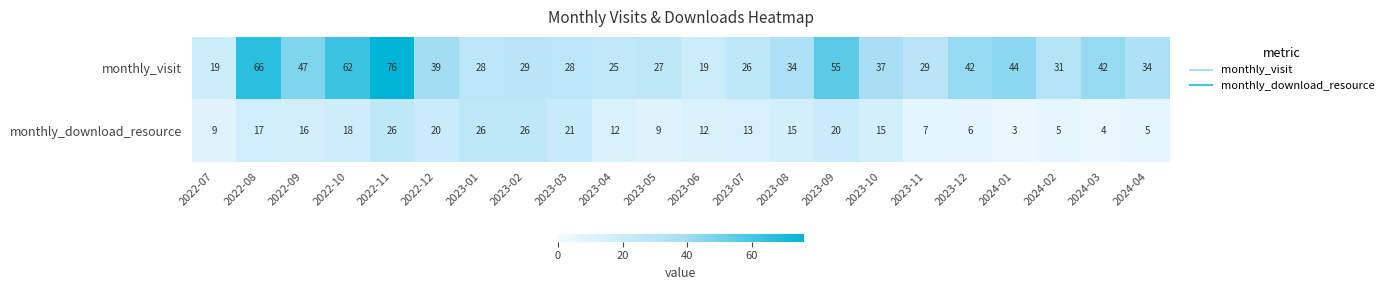

Which label corresponds to the largest value in the chart?

2022-11